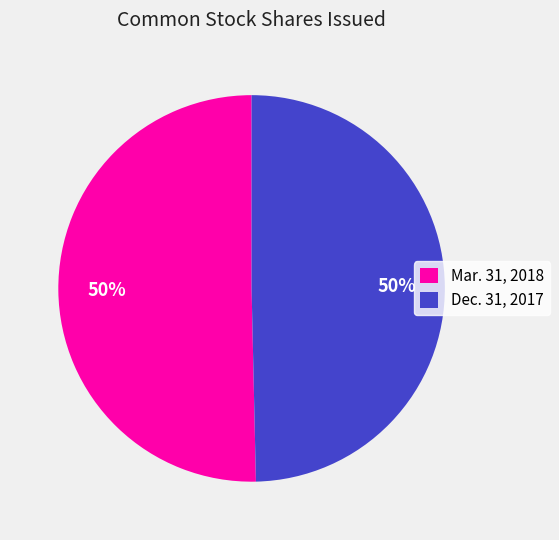

How many segments does this pie chart have?

2